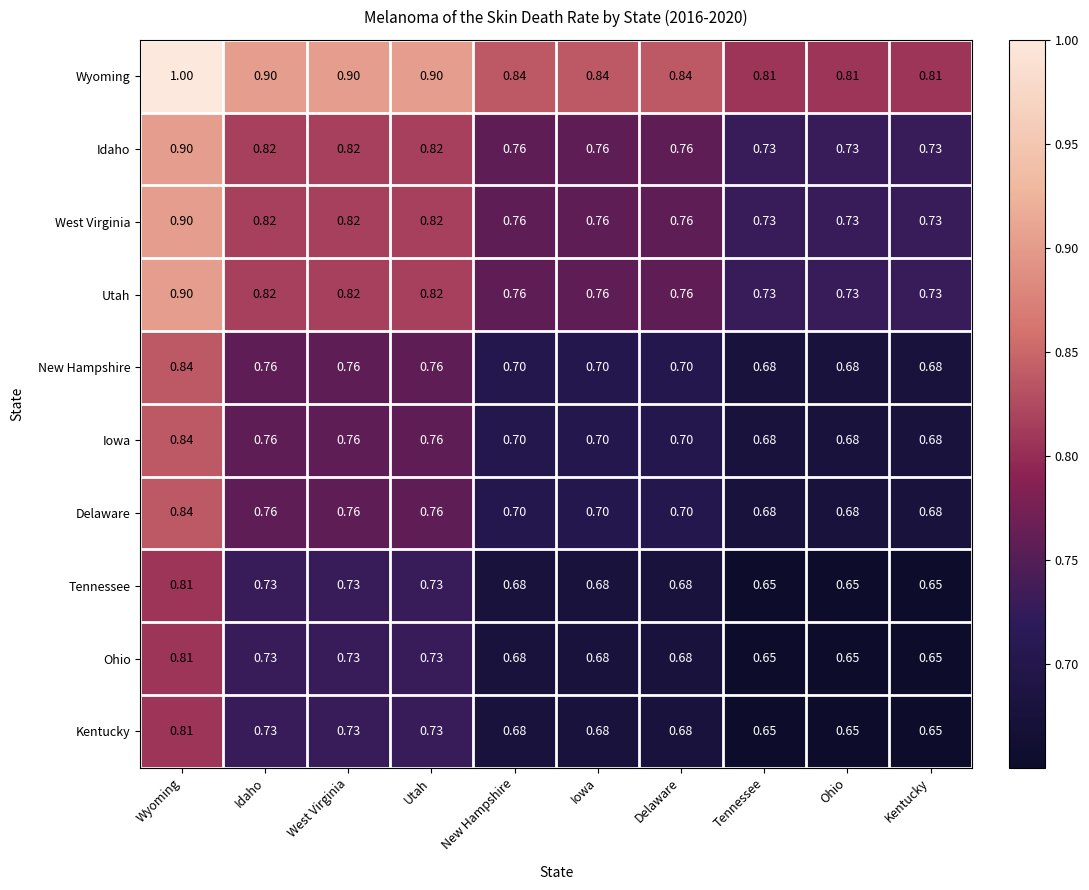

At which category is the sum across all series the highest?

Wyoming